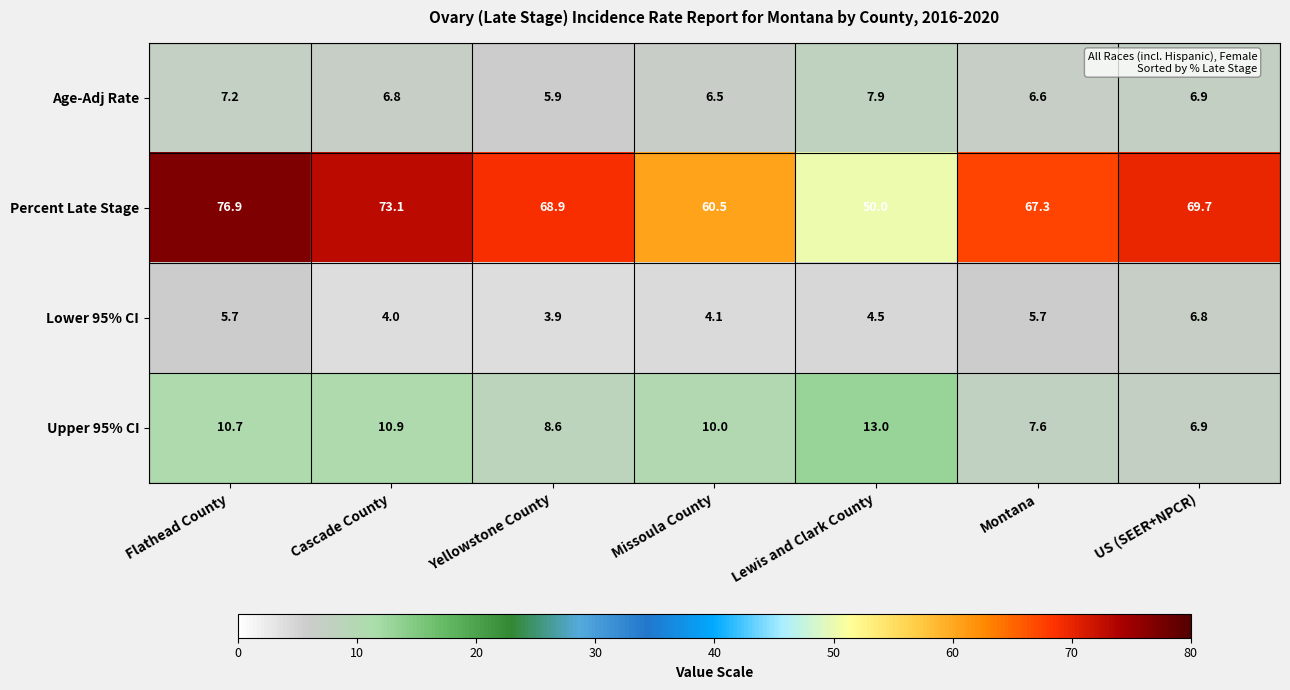

Reading left to right, extract all data points from this chart.

Age-Adj Rate: Flathead County=7.2	Cascade County=6.8	Yellowstone County=5.9	Missoula County=6.5	Lewis and Clark County=7.9	Montana=6.6	US (SEER+NPCR)=6.9
Percent Late Stage: Flathead County=76.9	Cascade County=73.1	Yellowstone County=68.9	Missoula County=60.5	Lewis and Clark County=50.0	Montana=67.3	US (SEER+NPCR)=69.7
Lower 95% CI: Flathead County=5.7	Cascade County=4.0	Yellowstone County=3.9	Missoula County=4.1	Lewis and Clark County=4.5	Montana=5.7	US (SEER+NPCR)=6.8
Upper 95% CI: Flathead County=10.7	Cascade County=10.9	Yellowstone County=8.6	Missoula County=10.0	Lewis and Clark County=13.0	Montana=7.6	US (SEER+NPCR)=6.9